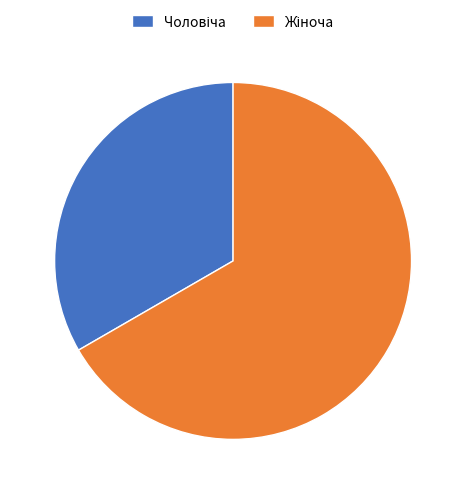

Does any single category account for the majority?

Yes